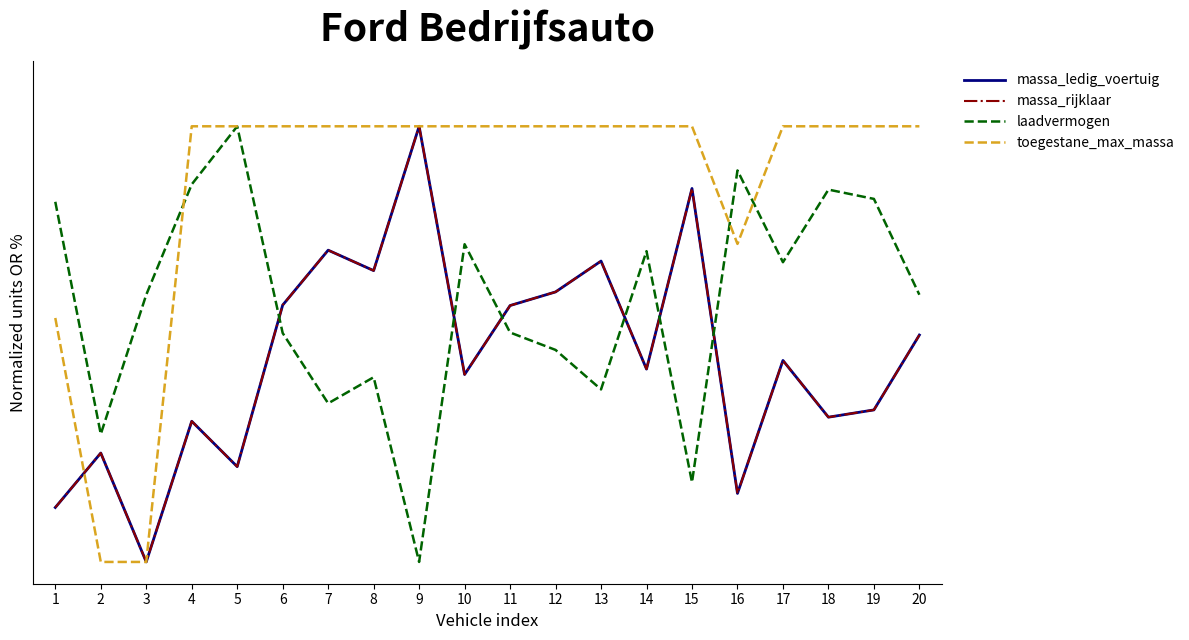

How many times do toegestane_max_massa and massa_ledig_voertuig cross each other?

1